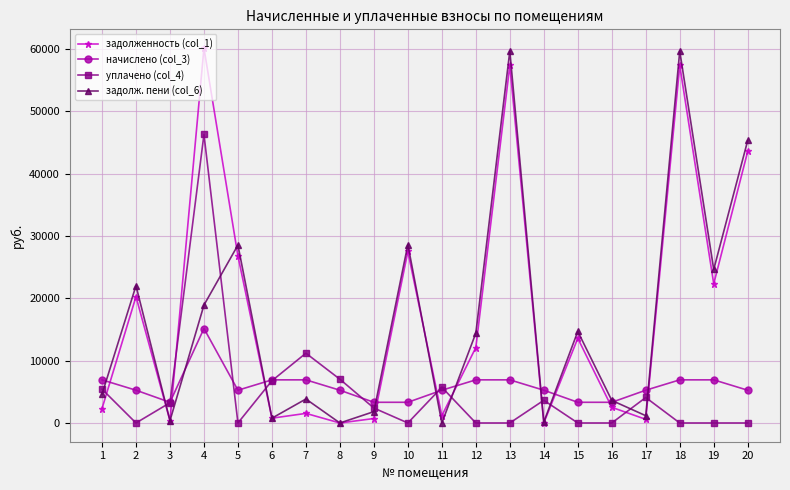

Which series has the largest total across all categories?

задолженность (col_1)